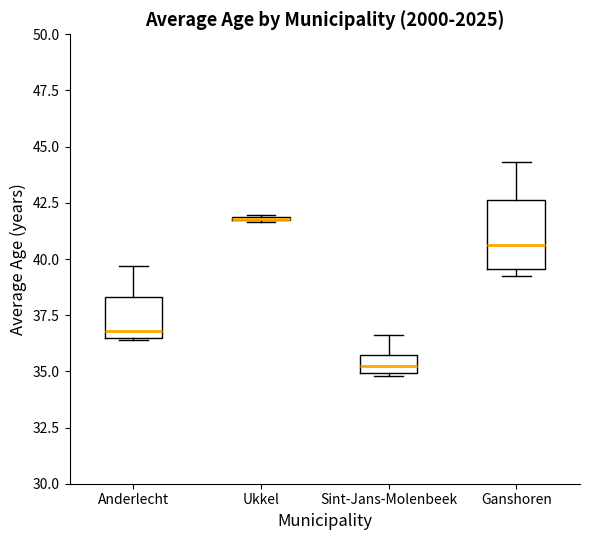

Where is the upper edge of the box for Sint-Jans-Molenbeek on the y-axis? The values are not printed on the chart, so give them approximately, as read against the axis.

35.5